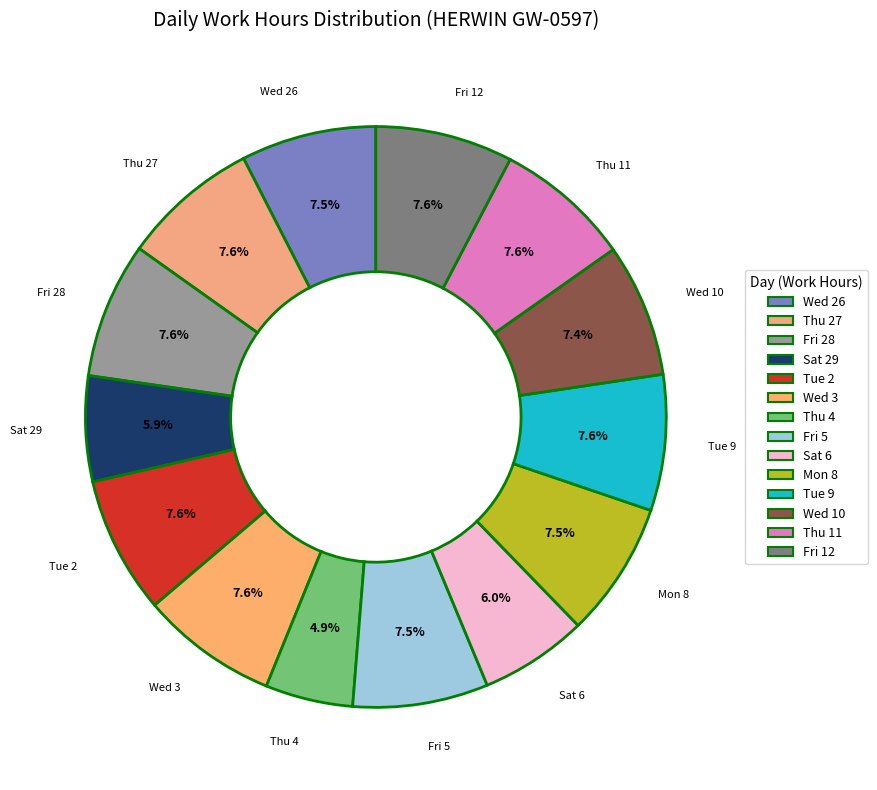

Approximately how many times larger is the value at Tue 2 compared to Thu 11?

1.0